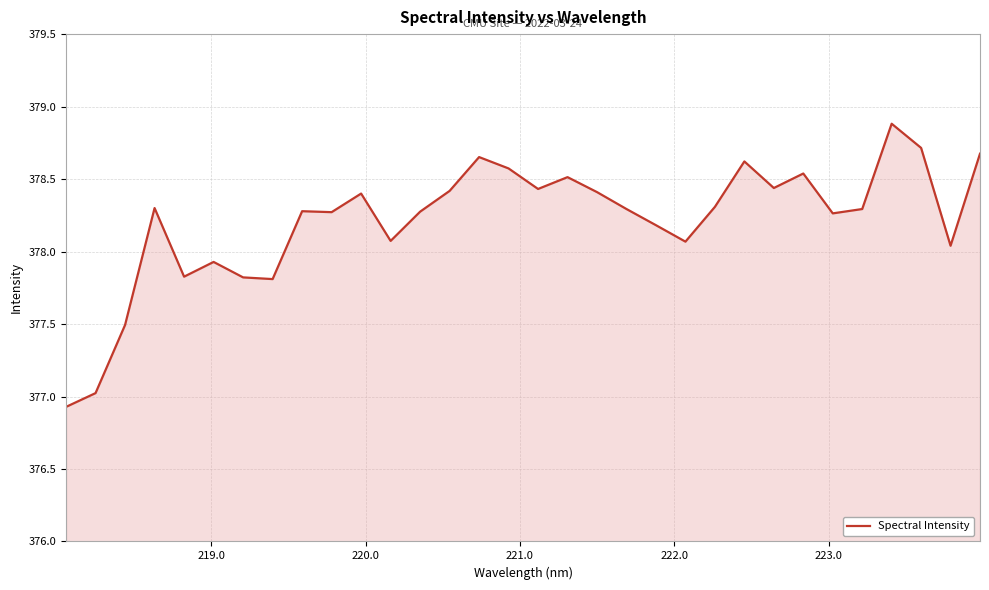

What is the maximum value shown in the chart?

378.9